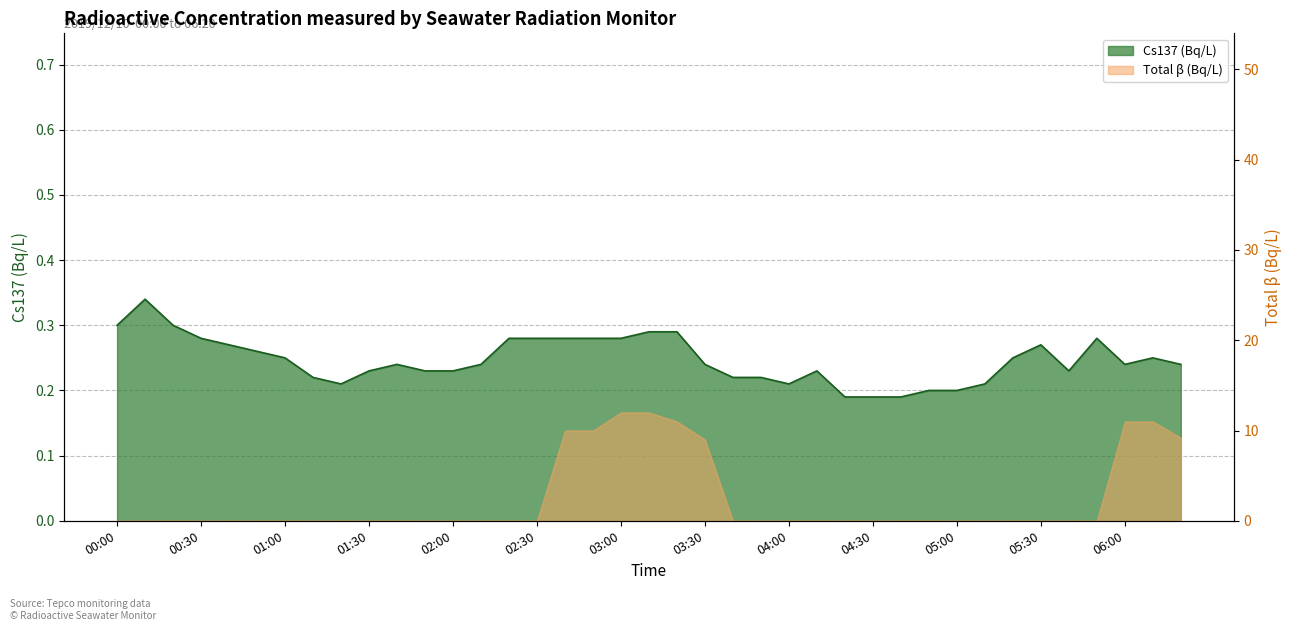

Reading left to right, extract all data points from this chart.

0.3	0.3	0.3	0.3	0.3	0.3	0.2	0.2	0.2	0.2	0.2	0.2	0.2	0.2	0.3	0.3	0.3	0.3	0.3	0.3	0.3	0.2	0.2	0.2	0.2	0.2	0.2	0.2	0.2	0.2	0.2	0.2	0.2	0.3	0.2	0.3	0.2	0.2	0.2